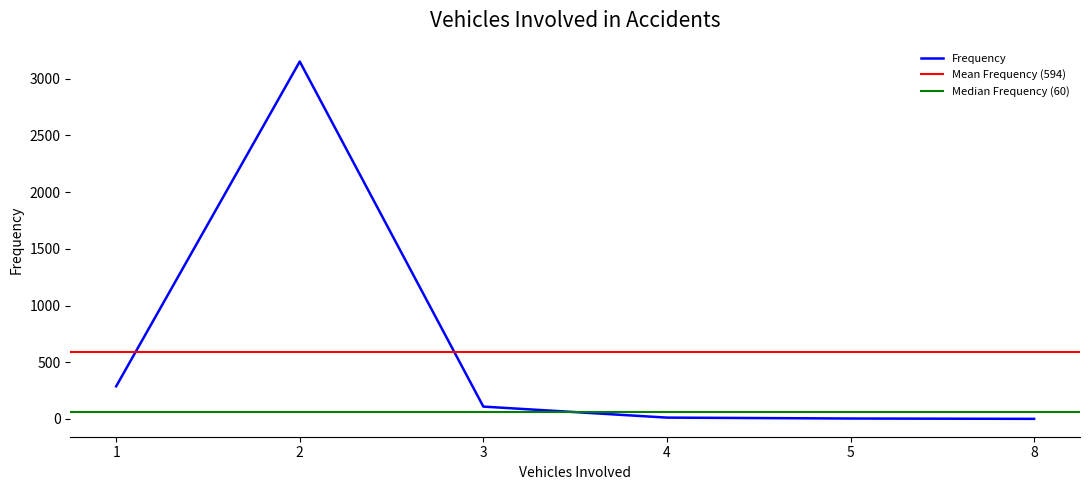

Between 8 and 5, which is larger?

5